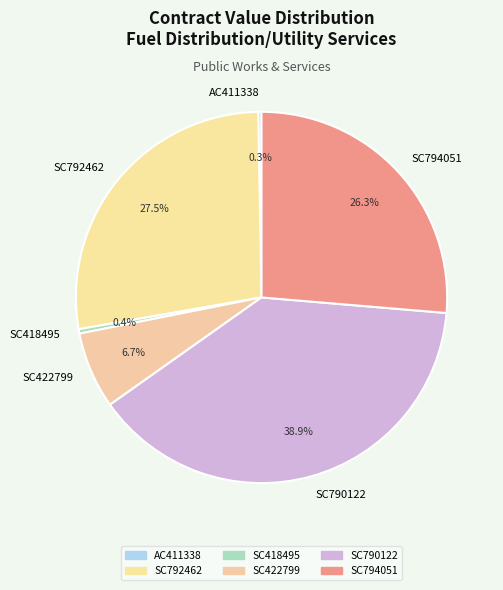

The AC411338 slice represents 0% of the pie. True or false?

True